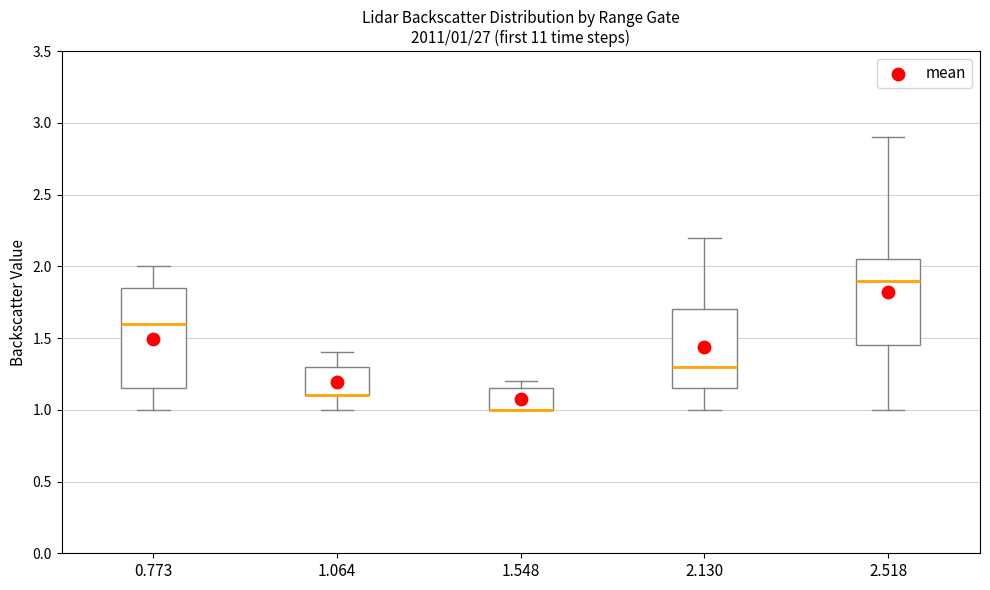

Comparing the boxes themselves (not the whiskers), which one is the tallest?

0.773